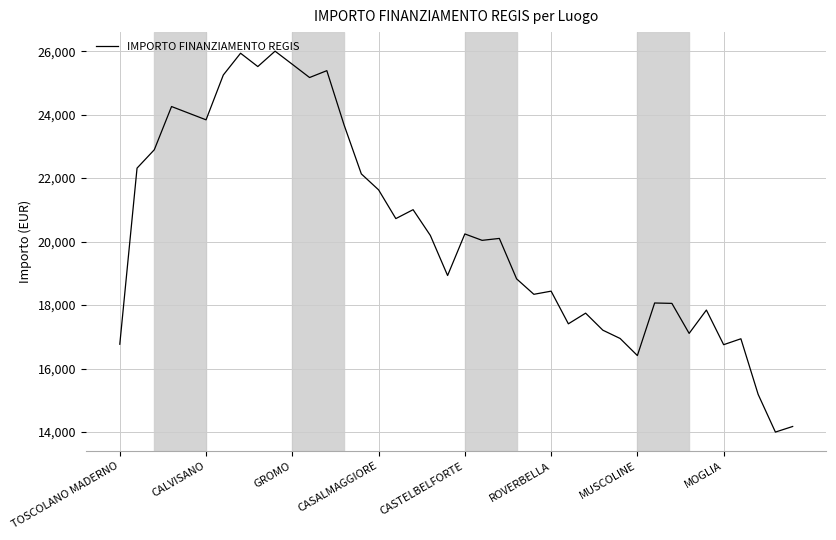

What is the minimum value shown in the chart?

14000.0